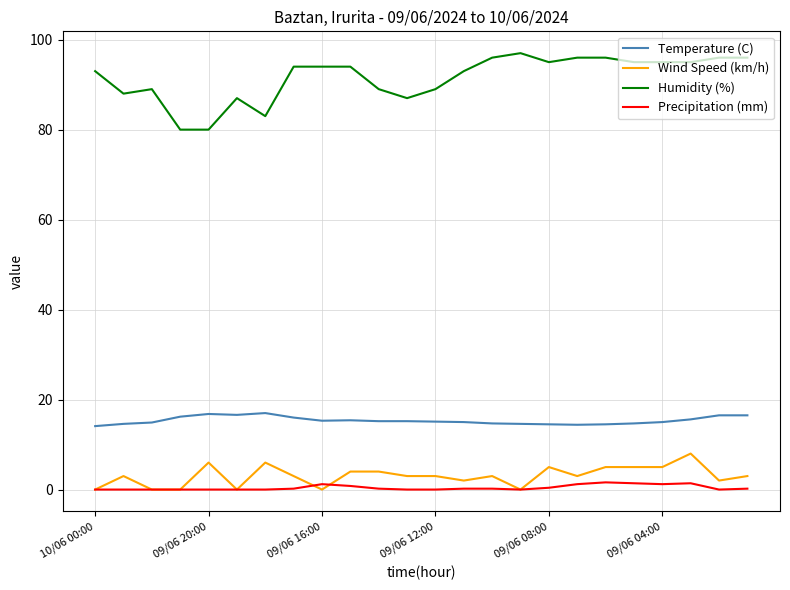

Which series has the widest spread of values?

Humidity (%)